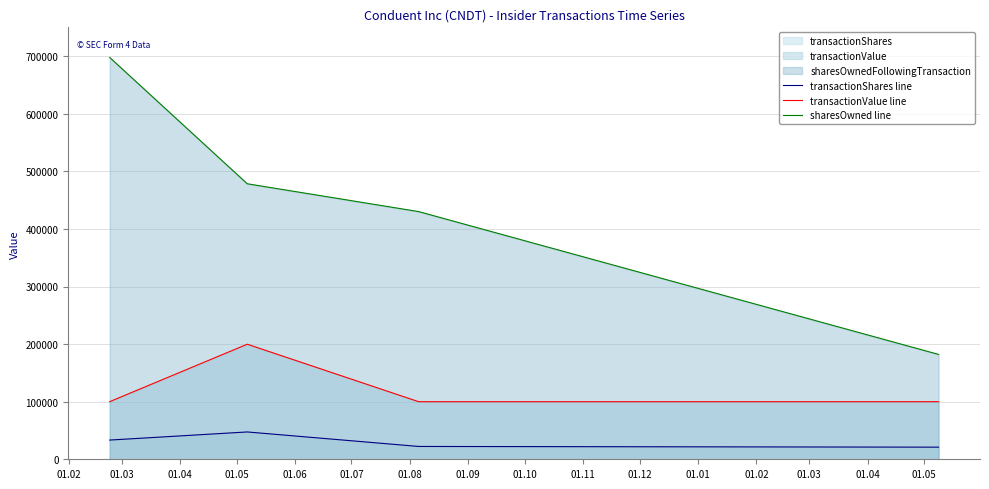

How many lines are shown in the chart?

3